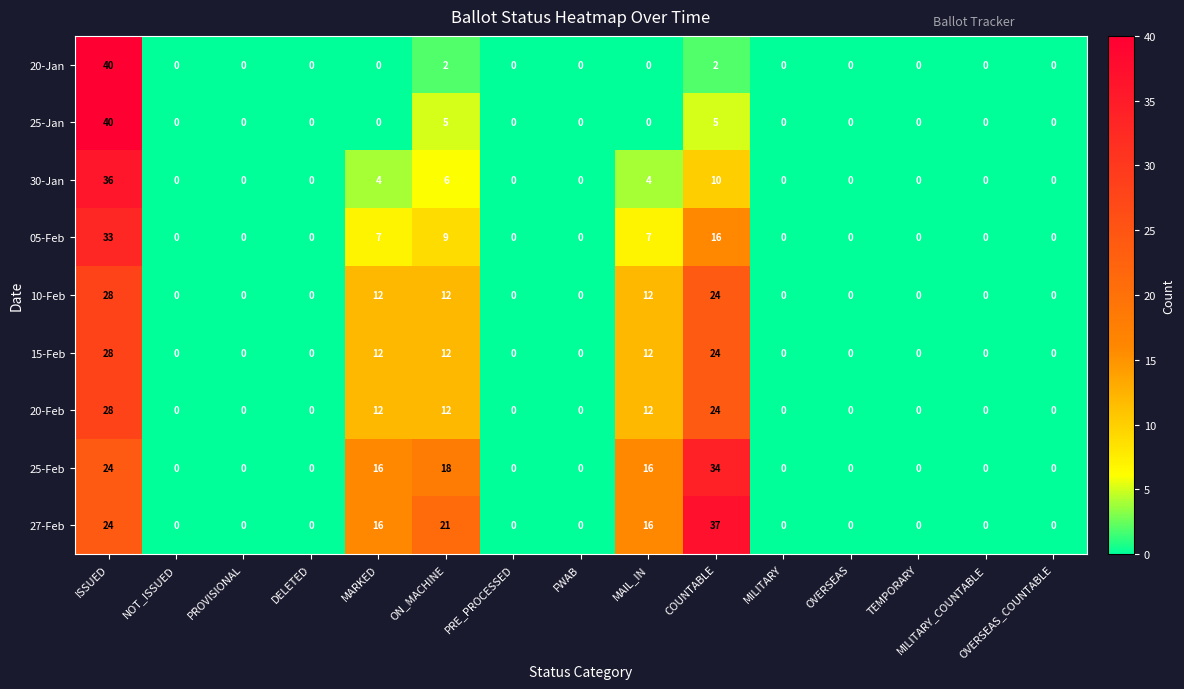

How many 10-Feb values are between 0 and 12?

13